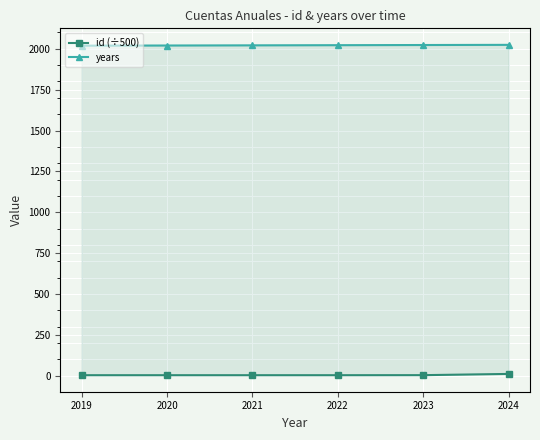

How many data points in years are less than 2022?

3